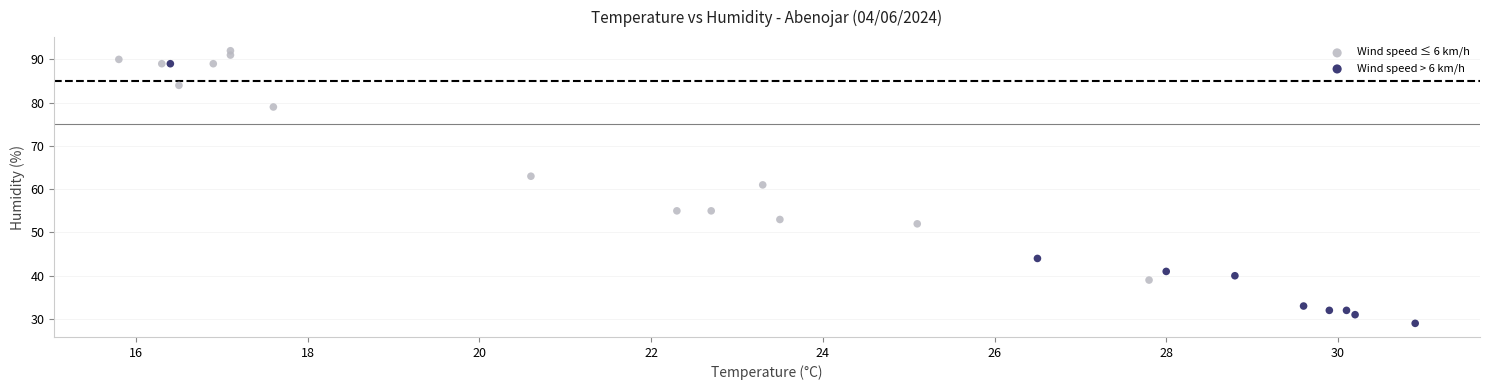

What are all the series names shown in the legend?

Wind speed ≤ 6 km/h, Wind speed > 6 km/h